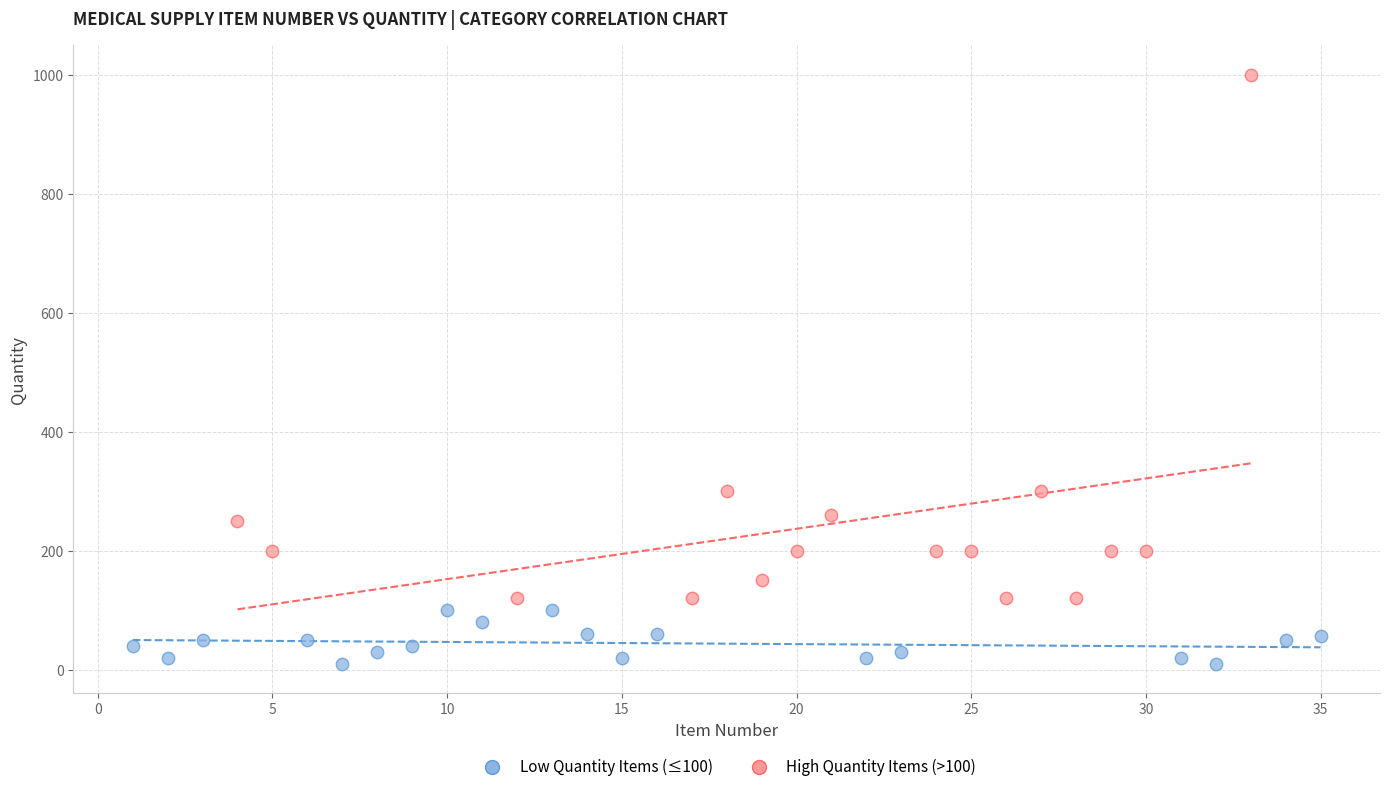

Which series has the largest Y range (max minus min)?

High Quantity Items (>100)